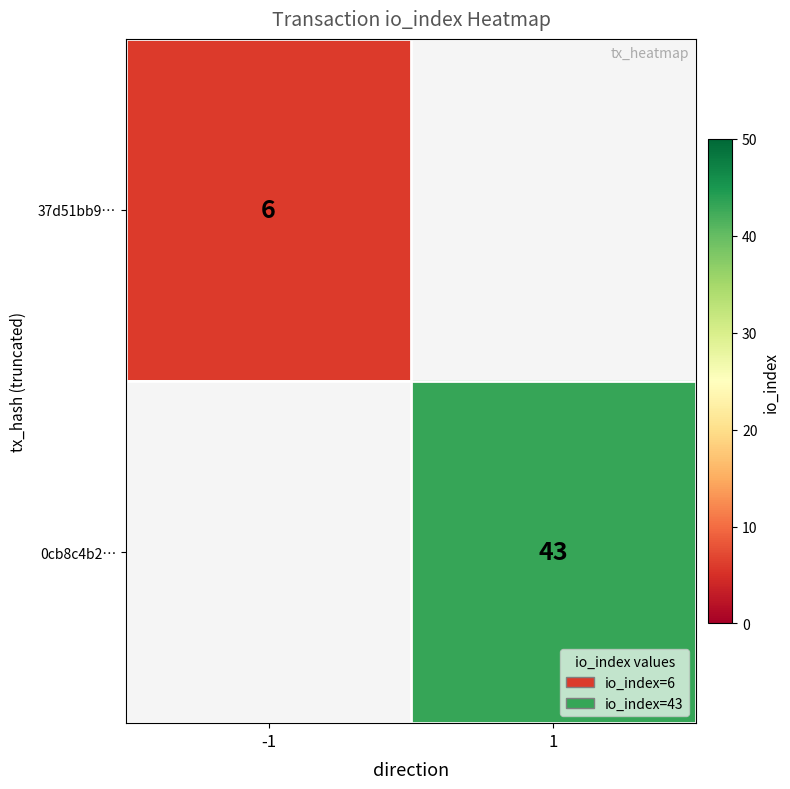

Is the value of 0cb8c4b2… at 1 greater than the value of 37d51bb9… at -1?

Yes